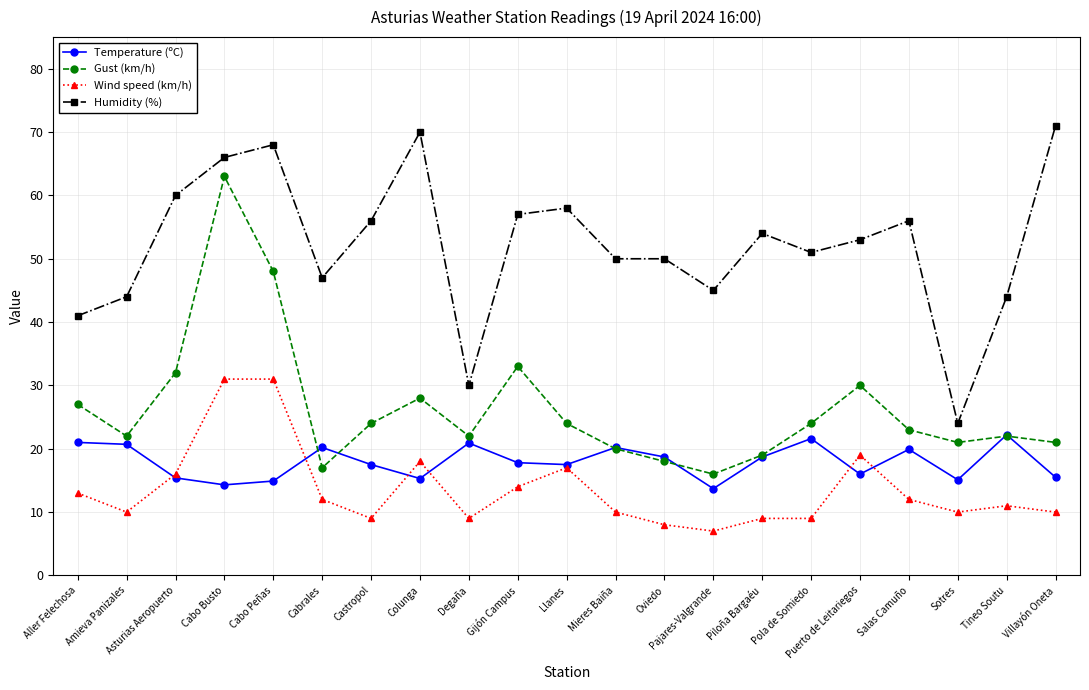

The value of Temperature (ºC) at Aller Felechosa is 30.8. True or false?

False